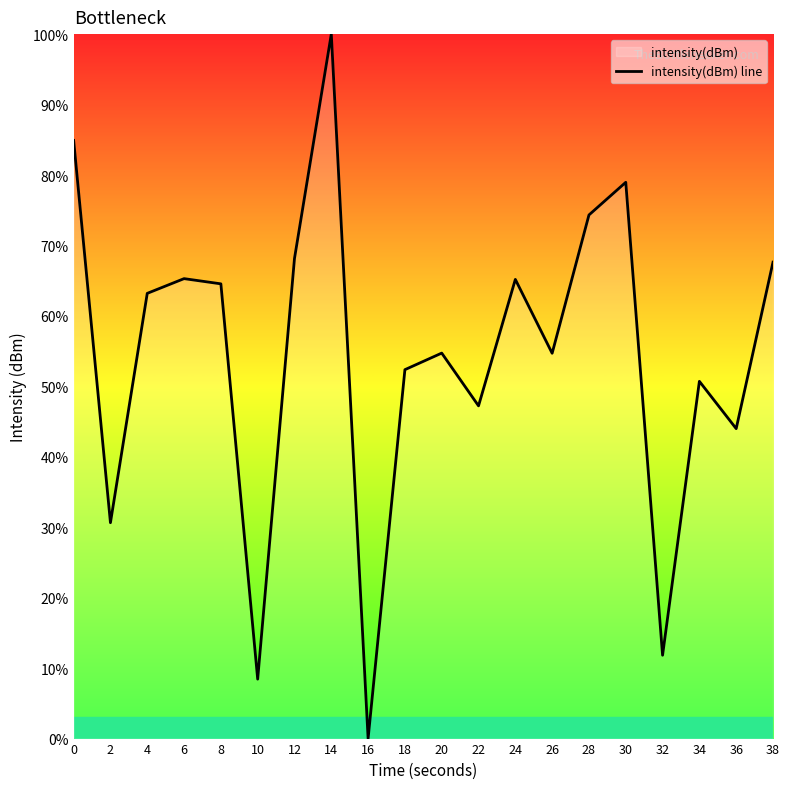

What is the change in value from 12 to 32?

-56.3